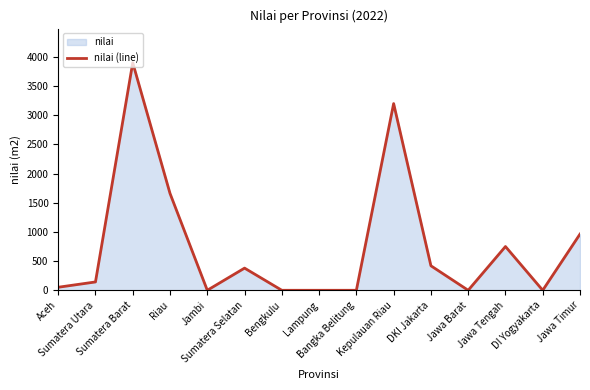

What is the sum of the values at Sumatera Barat and DKI Jakarta?

4320